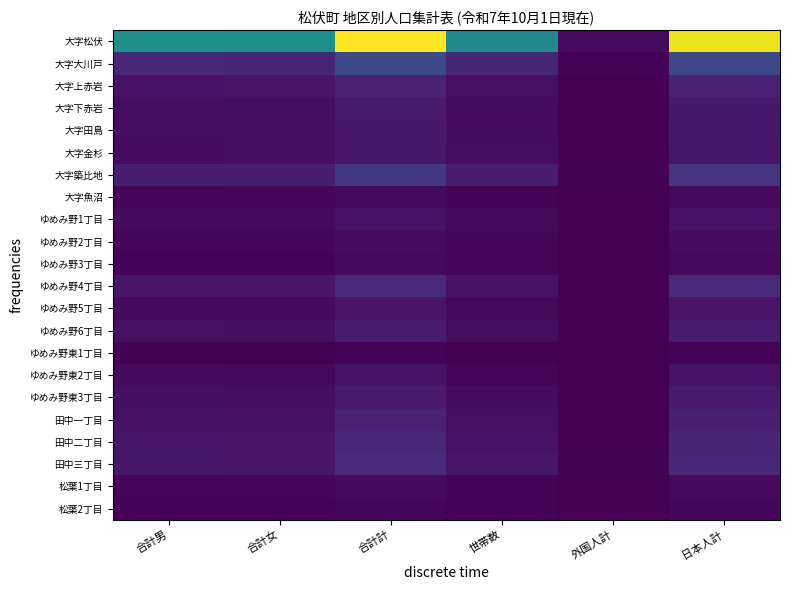

Which series has the widest spread of values?

大字松伏